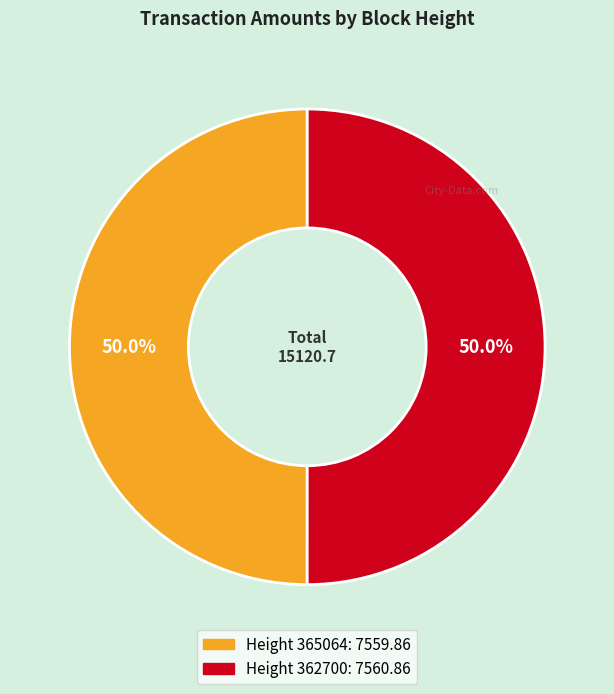

How many segments does this pie chart have?

2